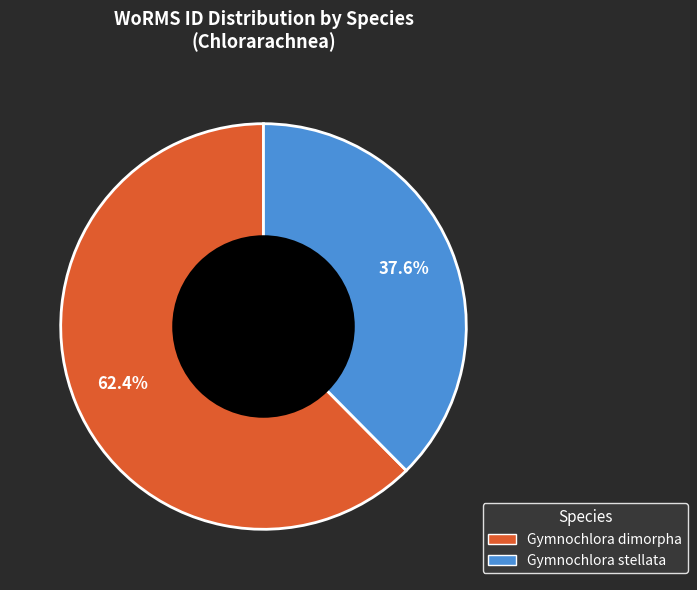

Does any single category account for the majority?

Yes